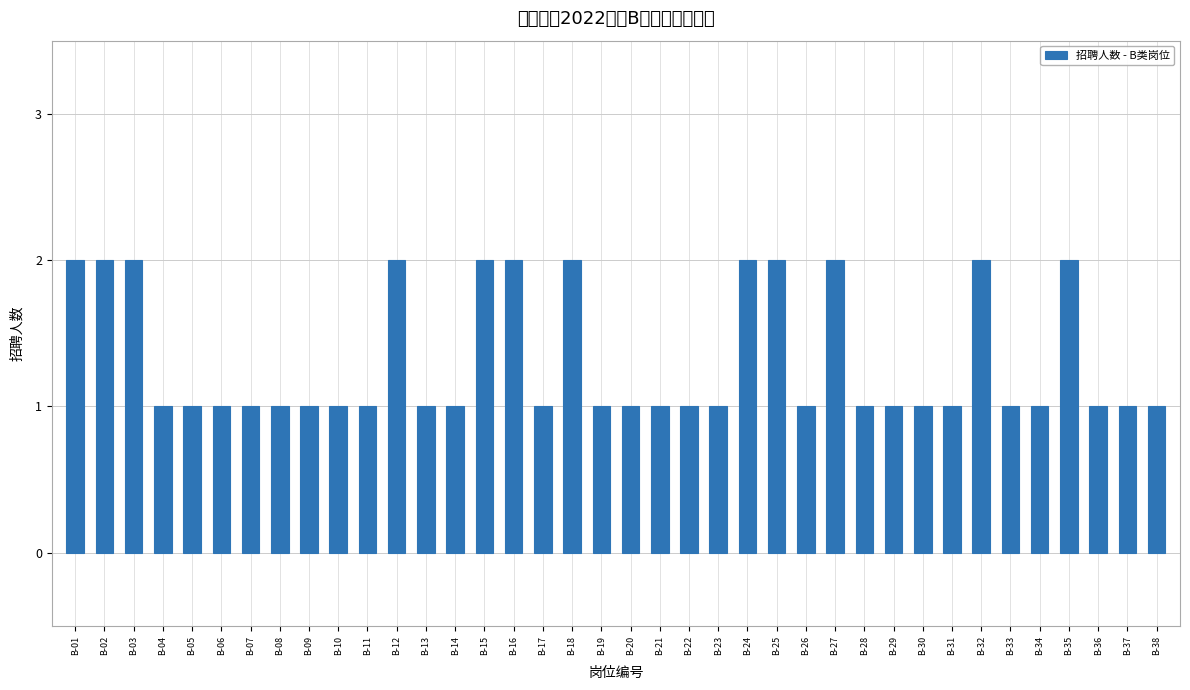

What is the value of the 22nd bar from the left?

1